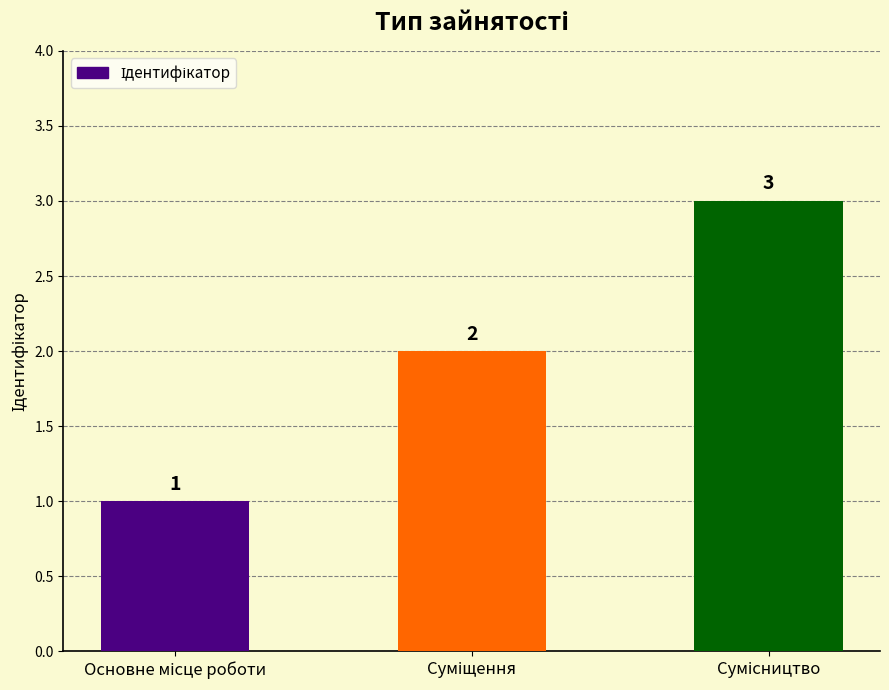

What is the maximum value shown in the chart?

3